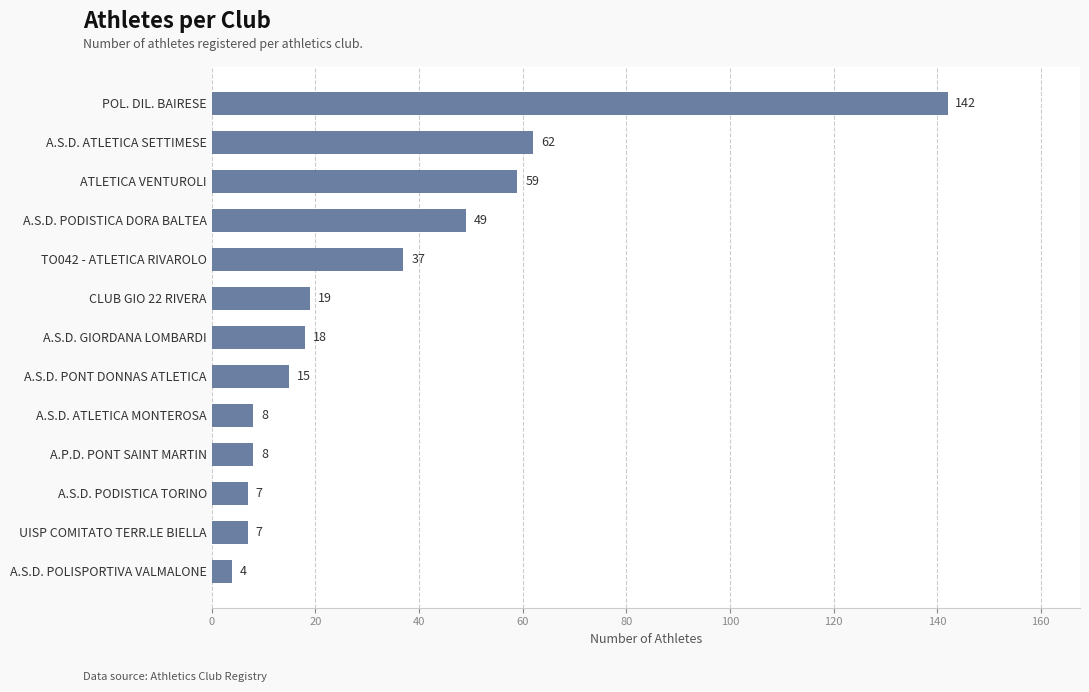

Reading bottom to top, what are all the values shown in this chart?

4	7	7	8	8	15	18	19	37	49	59	62	142